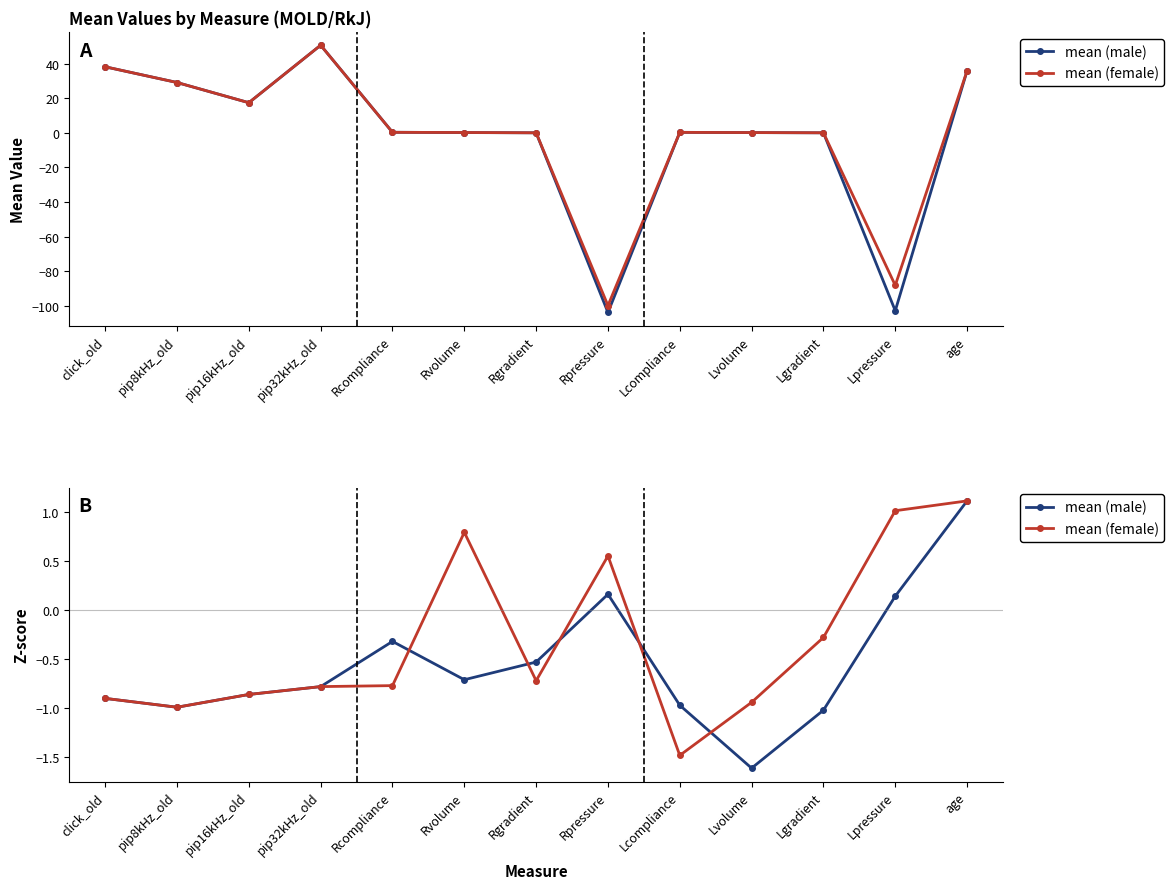

True or false: mean (male) has a value of 1.8 at age.

False